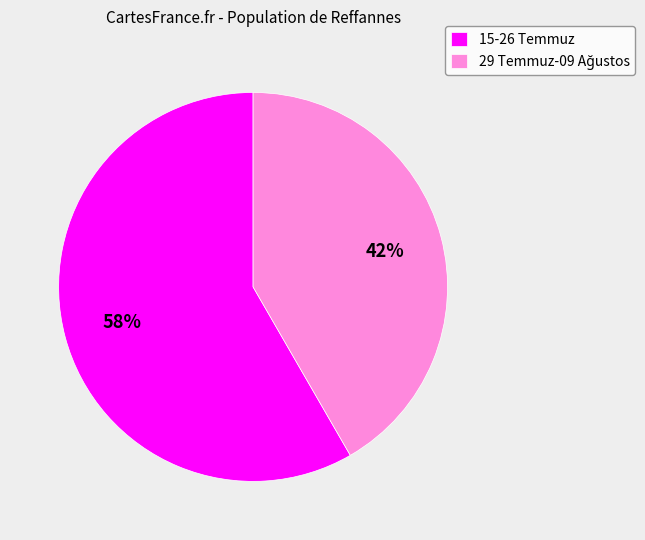

To the nearest percent, what is the average slice percentage?

50%